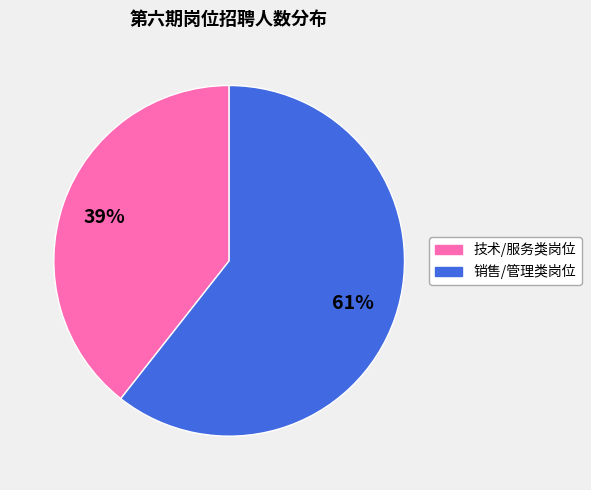

To the nearest percent, what is the average slice percentage?

50%